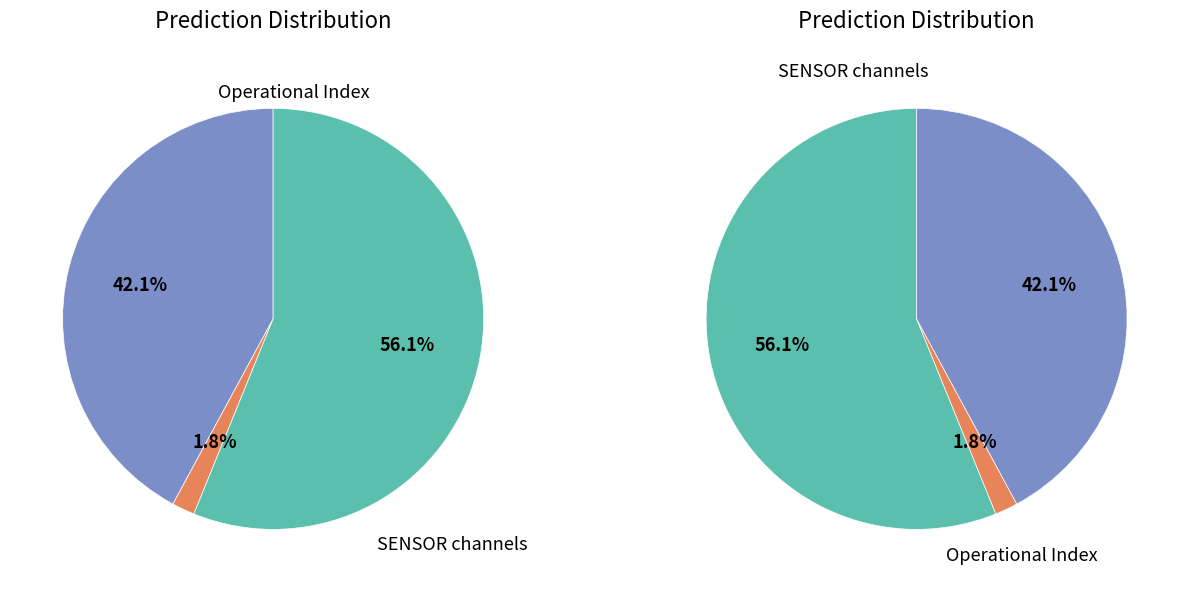

True or false: Polar Angle Index accounts for 1% of the total.

False